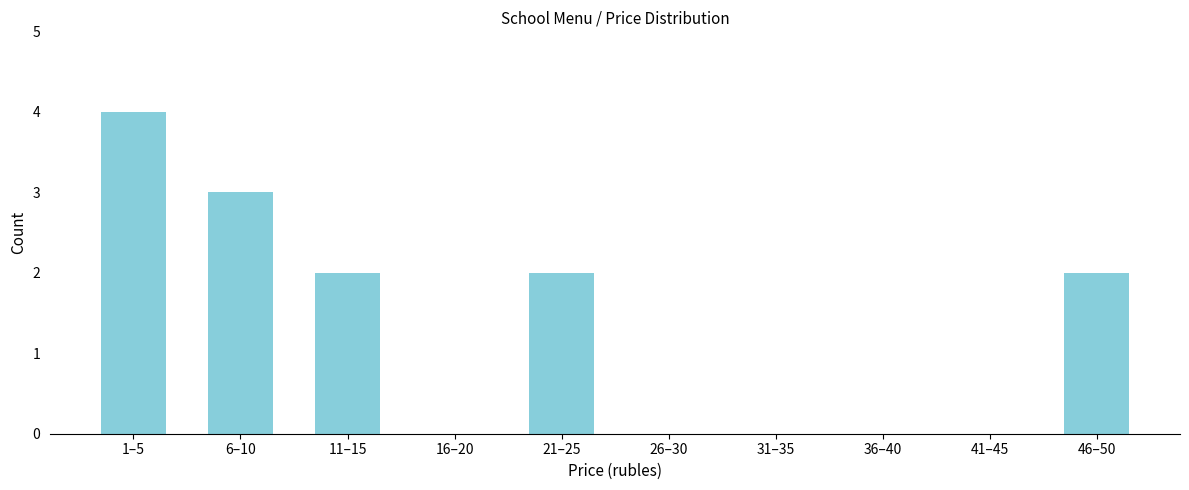

Reading left to right, extract all data points from this chart.

1–5=4	6–10=3	11–15=2	16–20=0	21–25=2	26–30=0	31–35=0	36–40=0	41–45=0	46–50=2